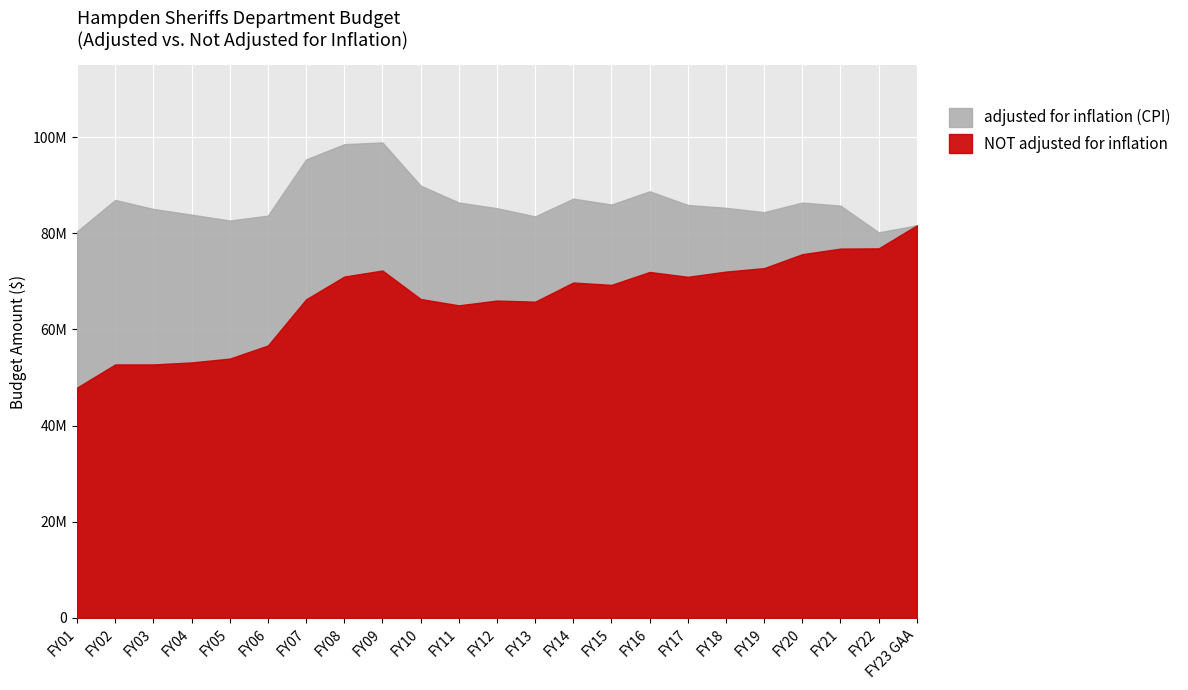

Rank the series by their average value, from highest to lowest.

adjusted for inflation (CPI), NOT adjusted for inflation